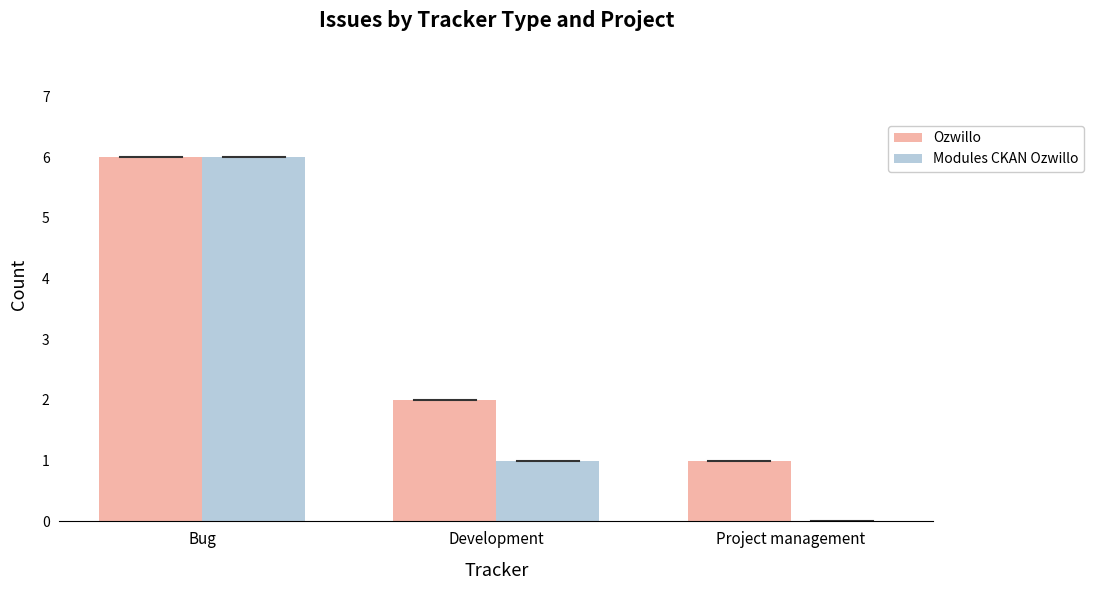

True or false: Ozwillo has a value of 1 at Development.

False